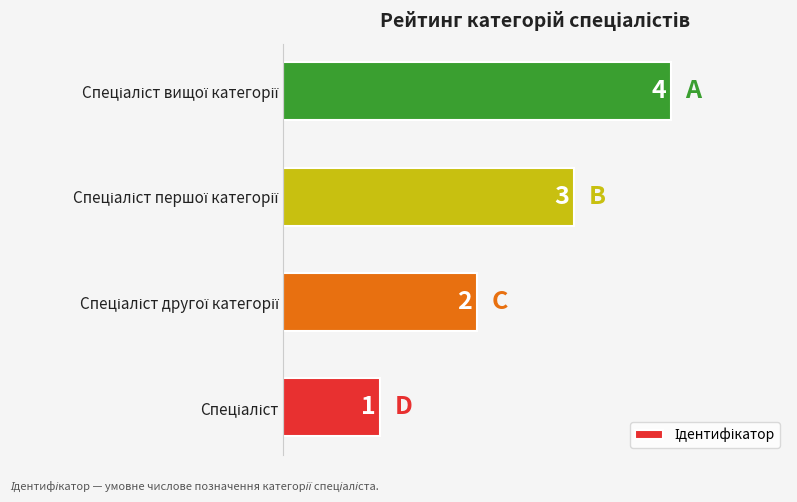

What is the difference between the maximum and minimum values?

3